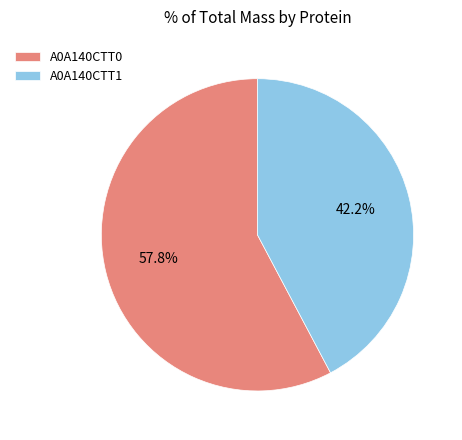

To the nearest percent, what is the average slice percentage?

50%